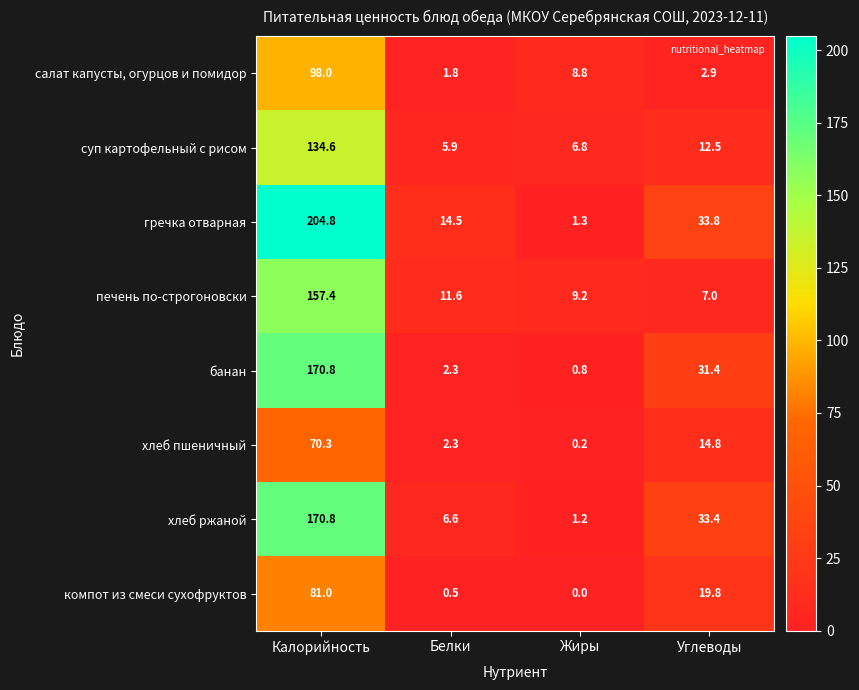

Which series has the largest range (max minus min)?

гречка отварная